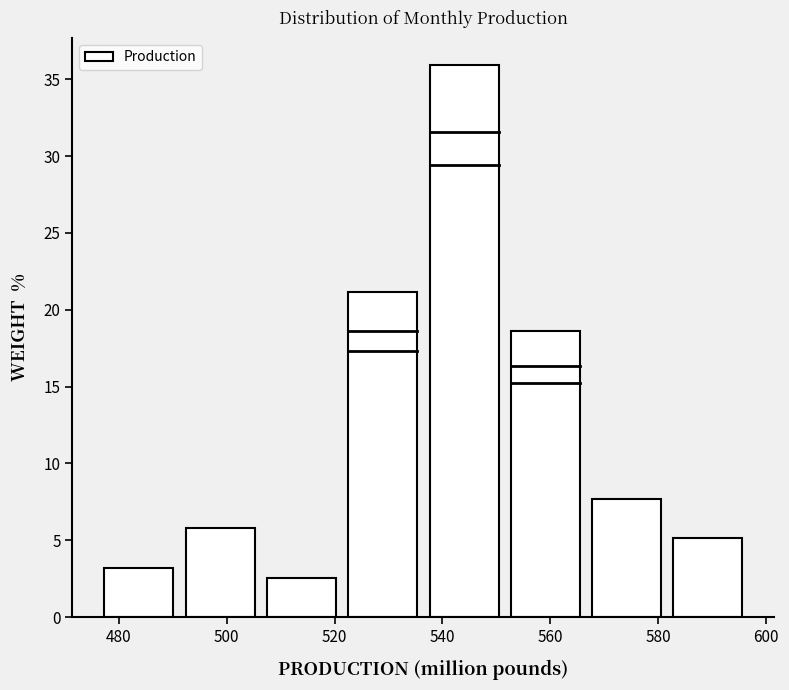

Reading left to right, list every bar in this chart as the range it spans on the x-axis followed by its height. Neither the bar edges nor the heights are printed on the chart, so give them approximately, as read against the axes.

478 to 492: 3.0
492 to 508: 6.0
508 to 522: 2.5
522 to 538: 21.0
538 to 552: 36.0
552 to 568: 18.5
568 to 582: 7.5
582 to 598: 5.0